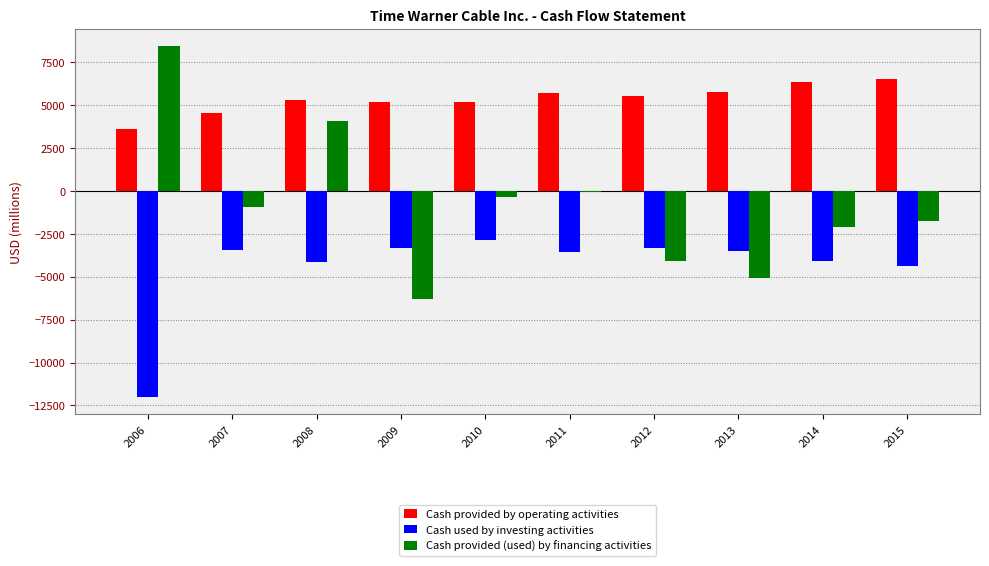

At which category is the sum across all series the highest?

2008